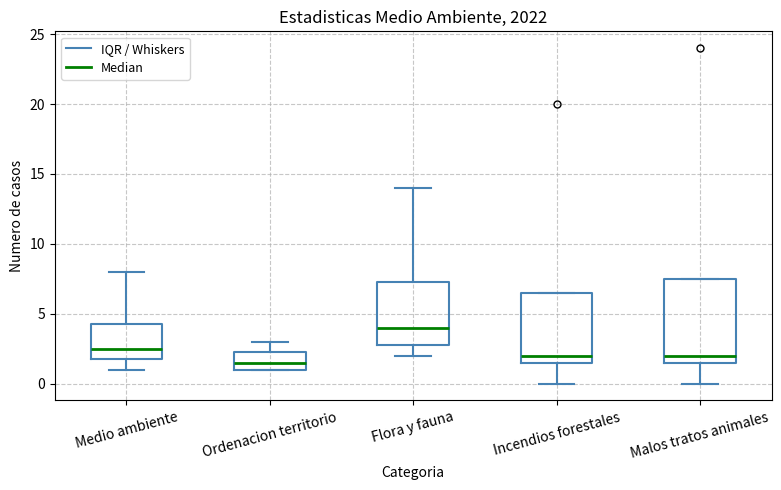

Reading left to right, read every box against the y-axis: the position of its median line, the range the box covers, and the ends of its whiskers. The values are not printed on the chart, so give them approximately, as read against the axis.

Medio ambiente: median 2.5, box 2.0 to 4.5, whiskers 1.0 to 8.0
Ordenacion territorio: median 1.5, box 1.0 to 2.5, whiskers 1.0 to 3.0
Flora y fauna: median 4.0, box 3.0 to 7.5, whiskers 2.0 to 14.0
Incendios forestales: median 2.0, box 1.5 to 6.5, whiskers 0.0 to 6.5
Malos tratos animales: median 2.0, box 1.5 to 7.5, whiskers 0.0 to 7.5